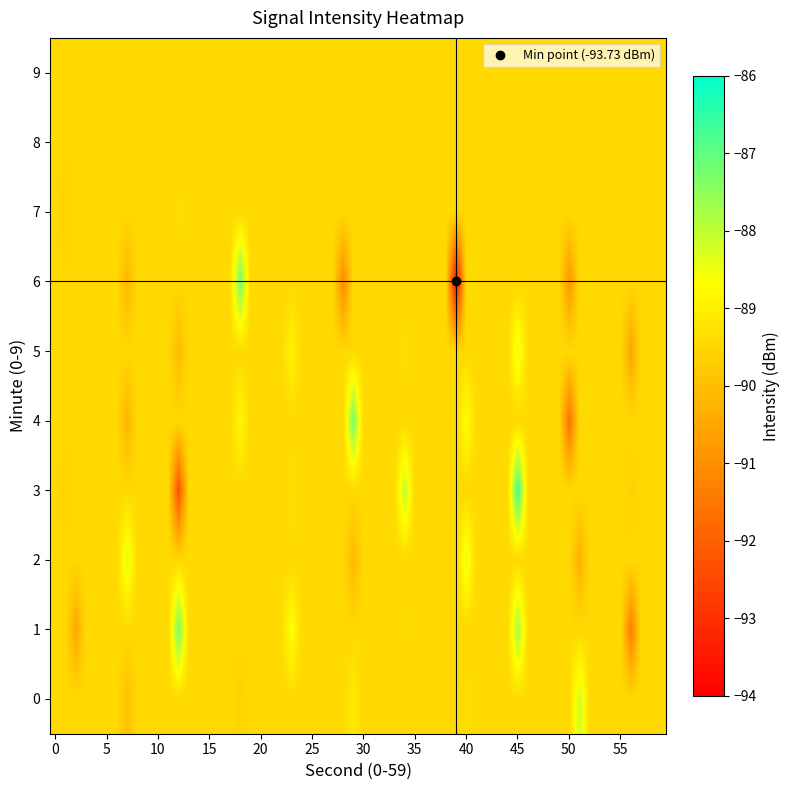

Which series has the largest total across all categories?

1